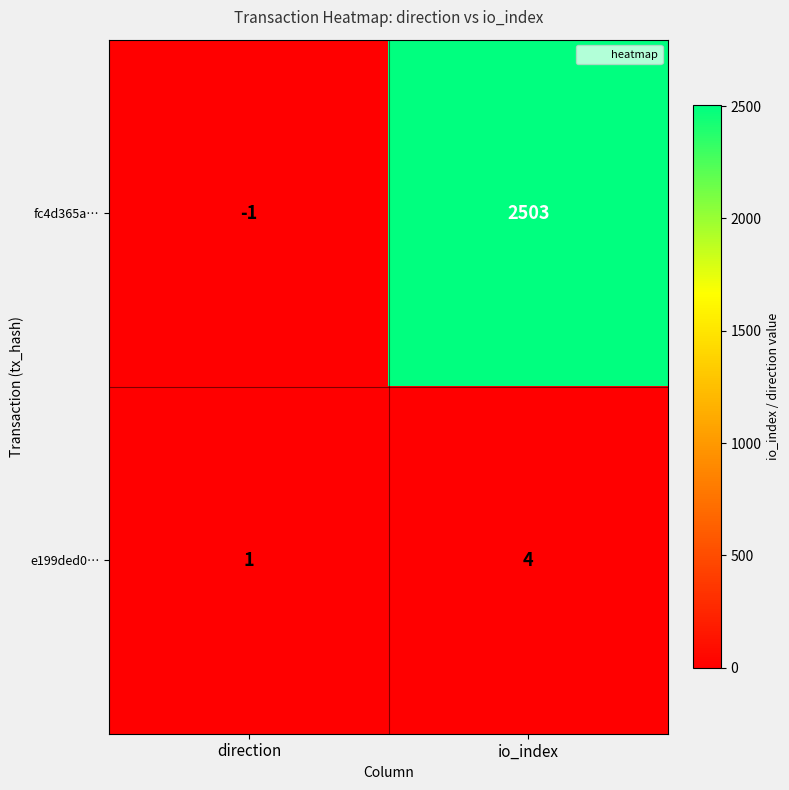

Reading left to right, transcribe all the data shown in this chart.

fc4d365a…: -1	2503
e199ded0…: 1	4